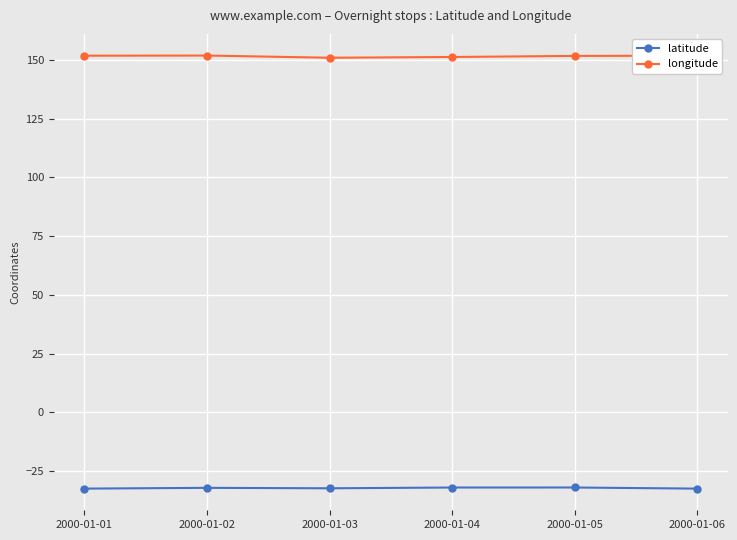

True or false: latitude has more than 2 points higher than both neighbors.

False